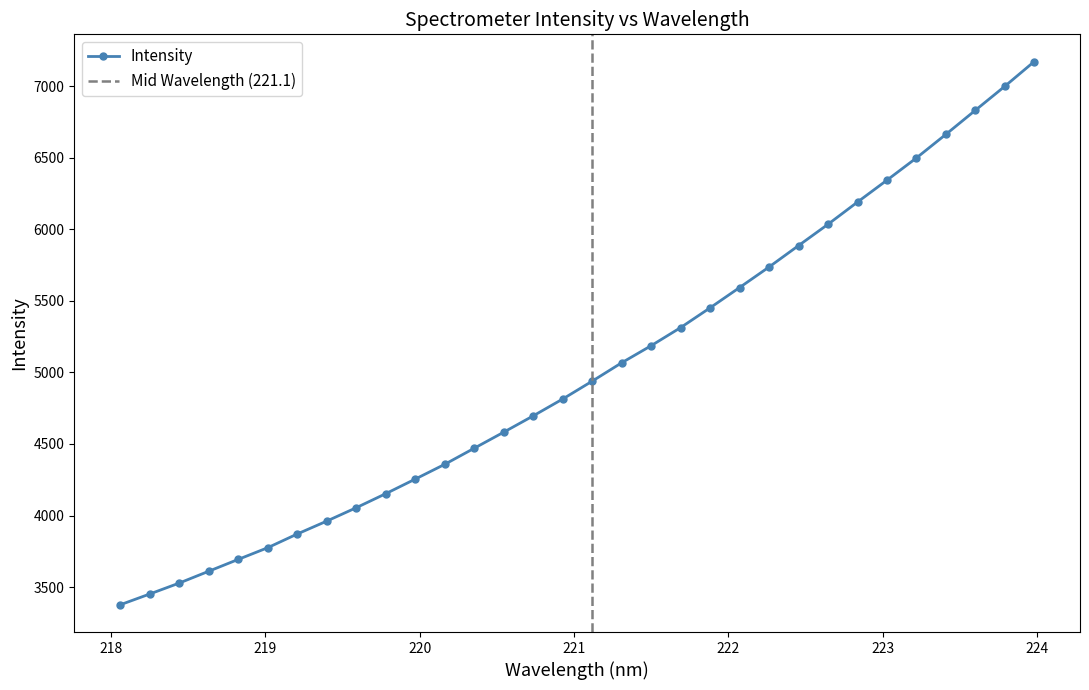

Which label corresponds to the smallest value in the chart?

218.0596